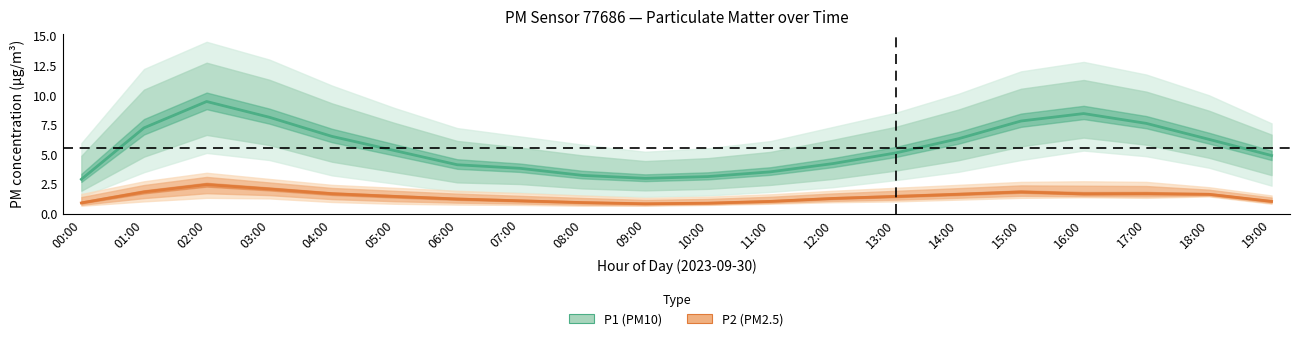

The P2 series shows 1.8 at 01:00. True or false?

True